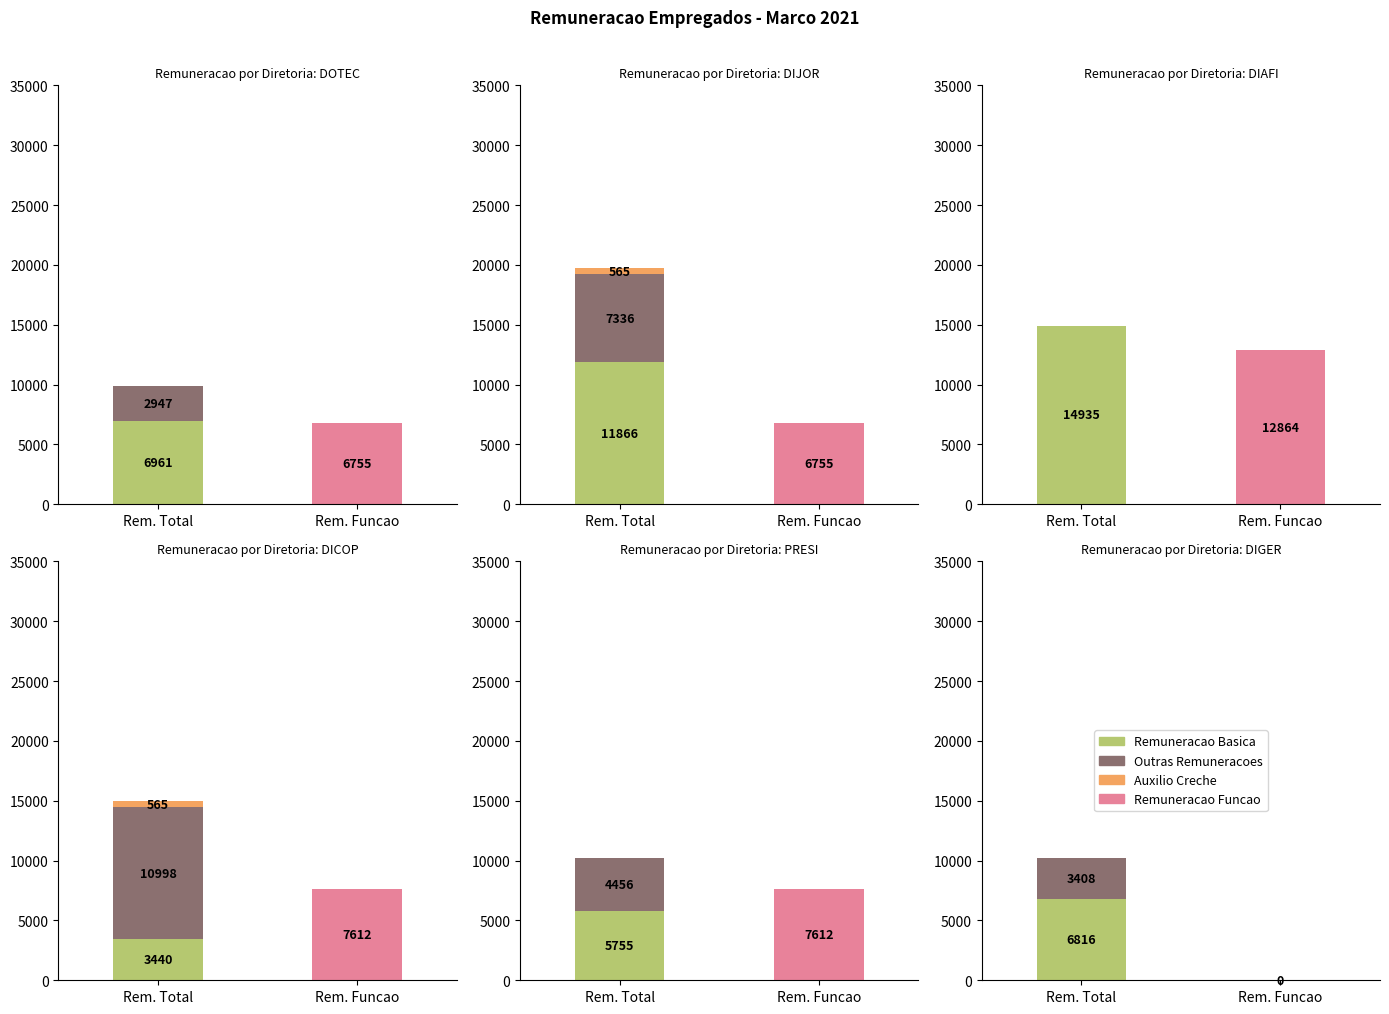

List the series in order of their peak value, highest first.

Remuneracao Basica, Remuneracao Funcao, Outras Remuneracoes, Auxilio Creche